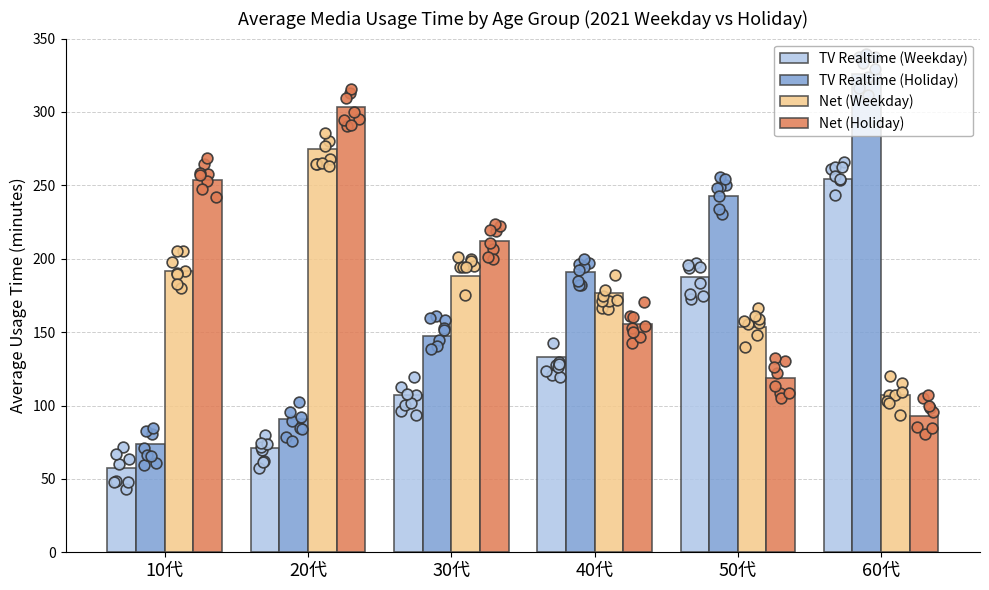

Which series has the largest Y range (max minus min)?

TV Realtime (Holiday)